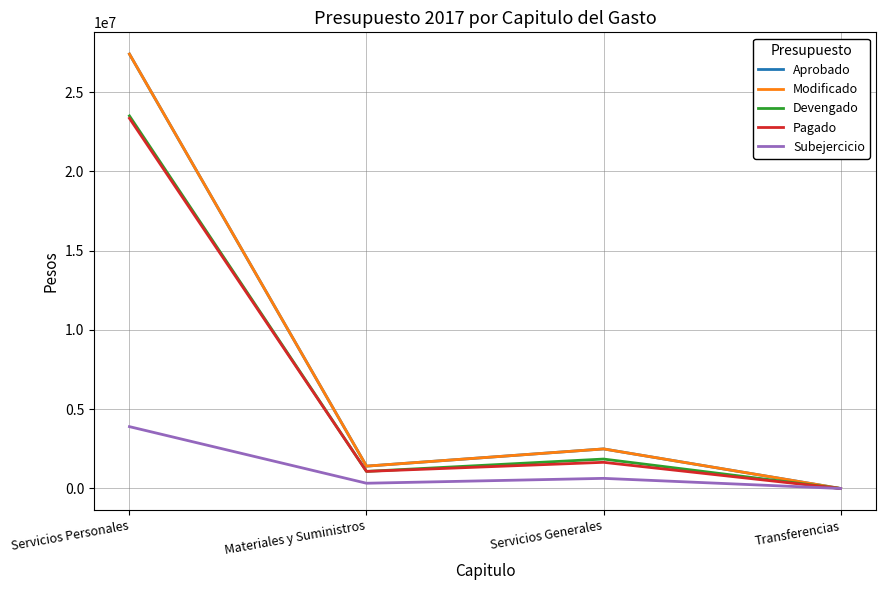

Which has a higher value, Materiales y Suministros or Transferencias?

Materiales y Suministros